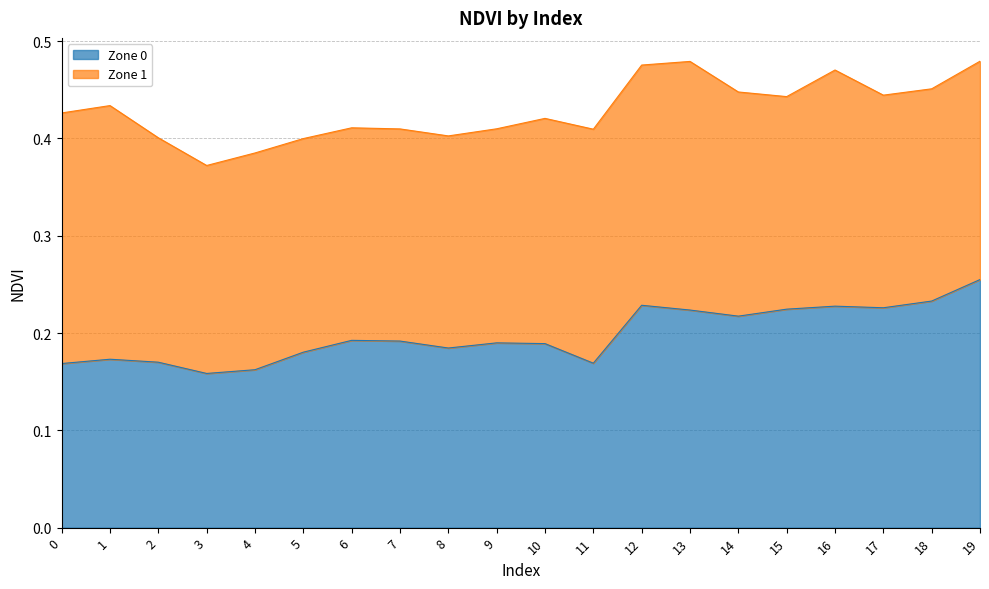

What is the value of the 18th point from the left?

0.2